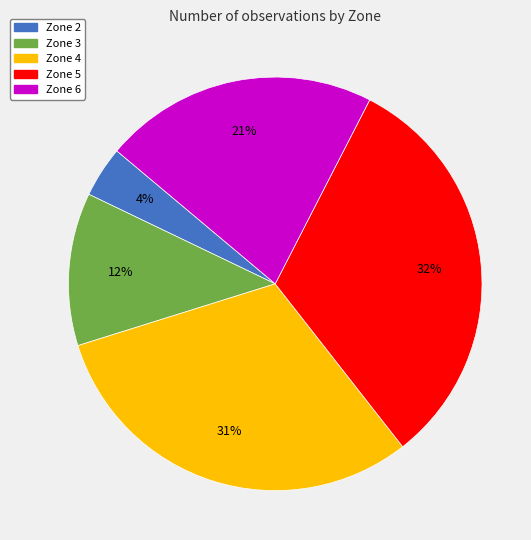

What is the ratio of the value at Zone 4 to the value at Zone 5?

1.0